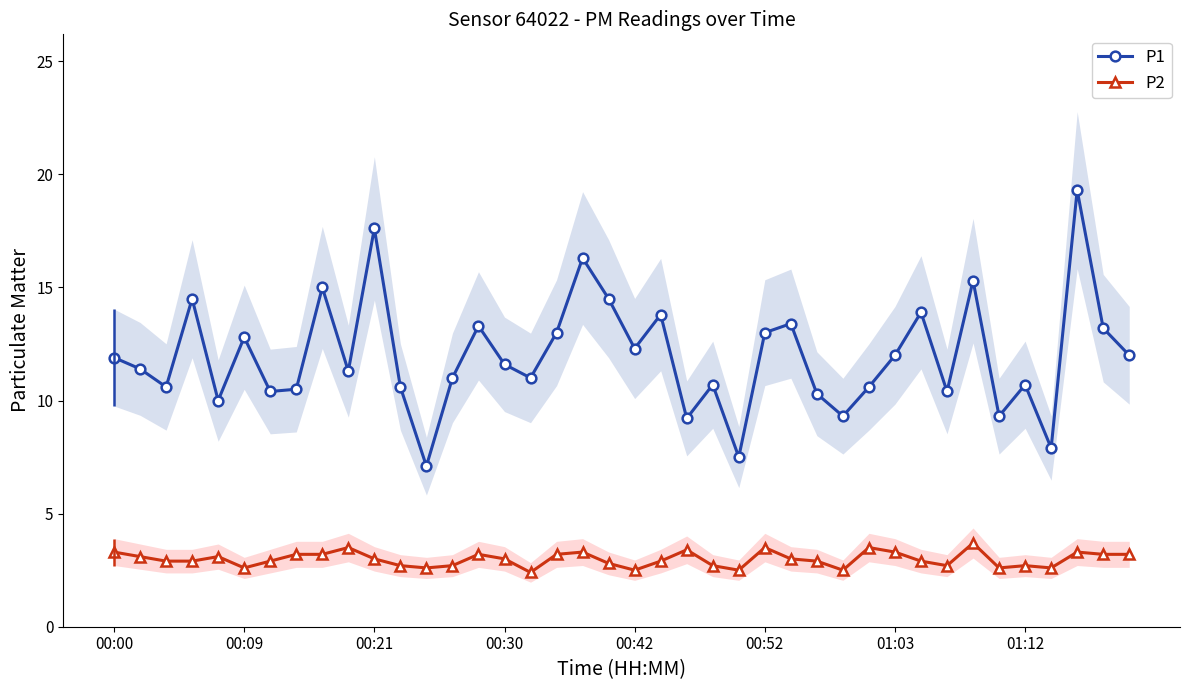

The value of P1 at 01:03 is 12.0. True or false?

True